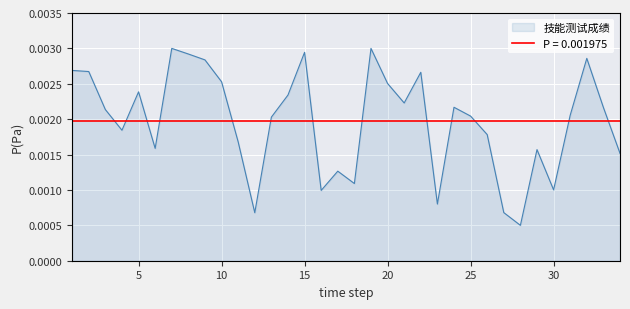

Rank the categories by value from lowest to highest.

28, 12, 27, 23, 16, 30, 18, 17, 34, 29, 6, 11, 26, 4, 13, 25, 31, 3, 33, 24, 21, 14, 5, 20, 10, 22, 2, 1, 9, 32, 8, 15, 7, 19